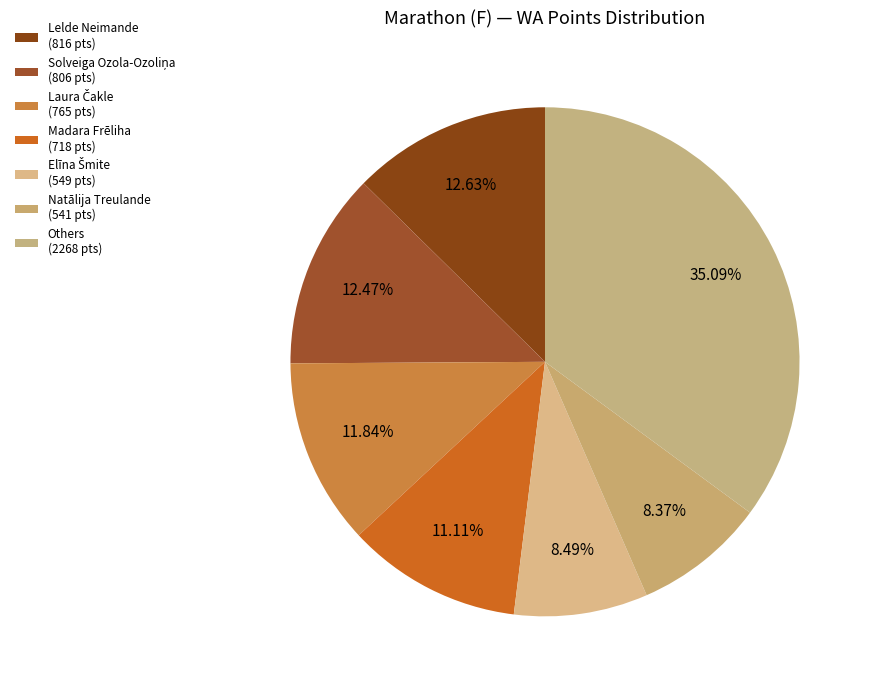

To the nearest percent, what is the difference between the largest and smallest slice percentages?

27%